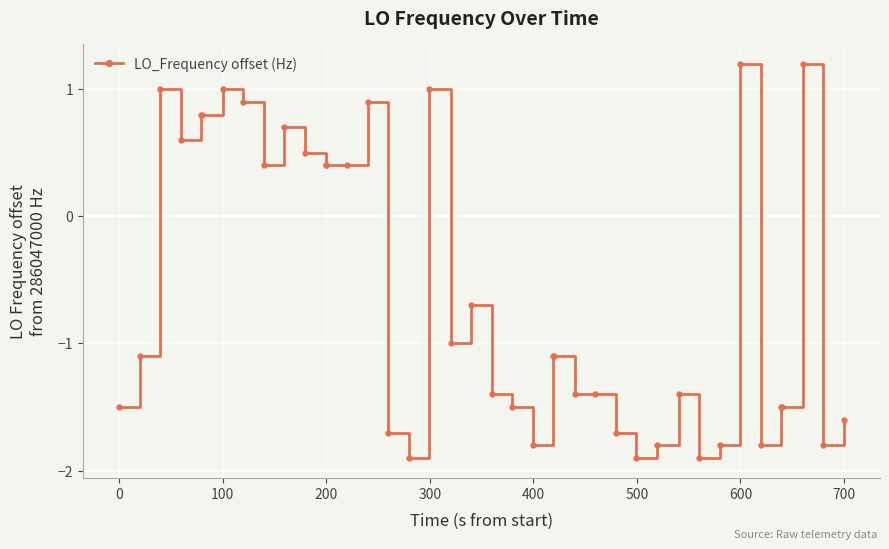

True or false: the data has more than 1 interior local peaks.

True